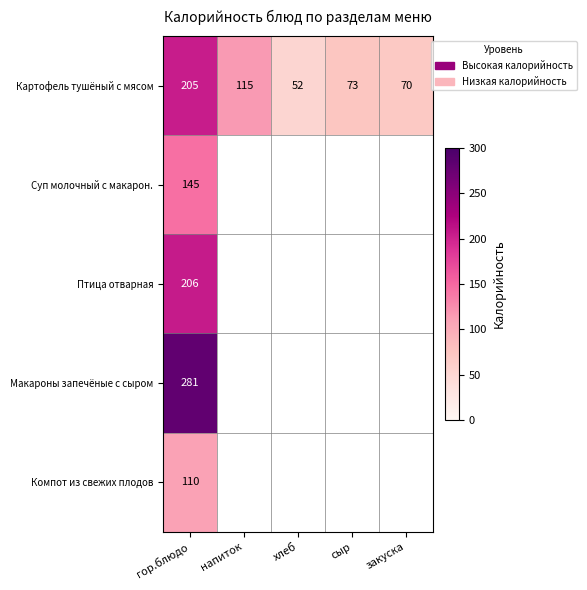

Is it true that Картофель тушёный с мясом equals 70 at закуска?

True